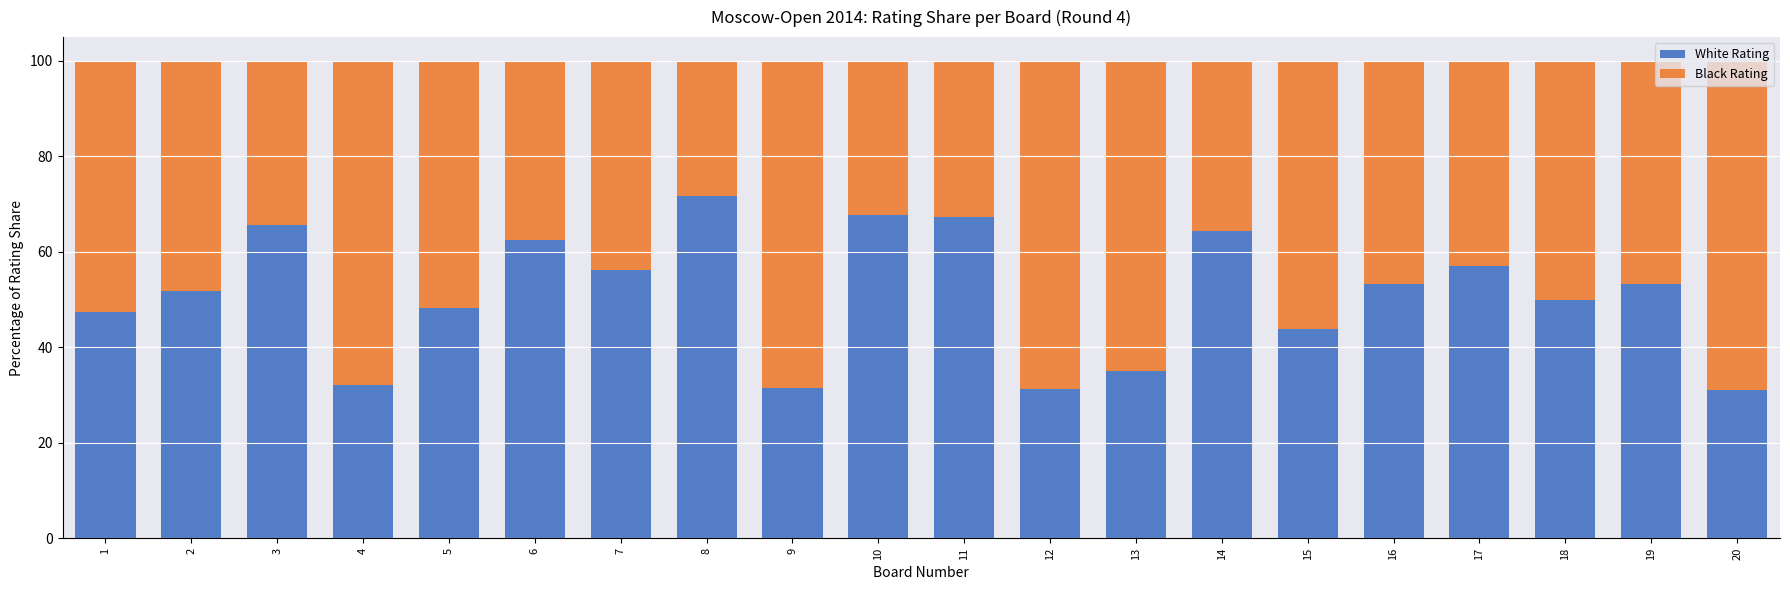

The value of White Rating at 2 is 23.6. True or false?

False